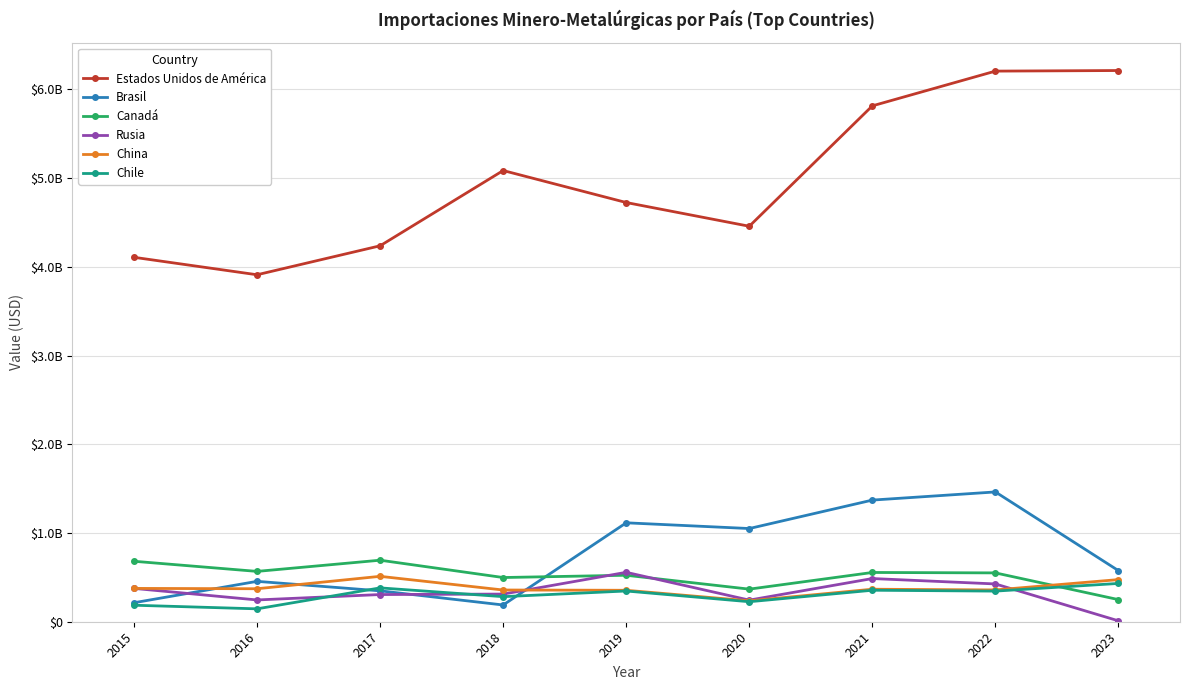

True or false: Brasil has a value of 321659577 at 2023.

False